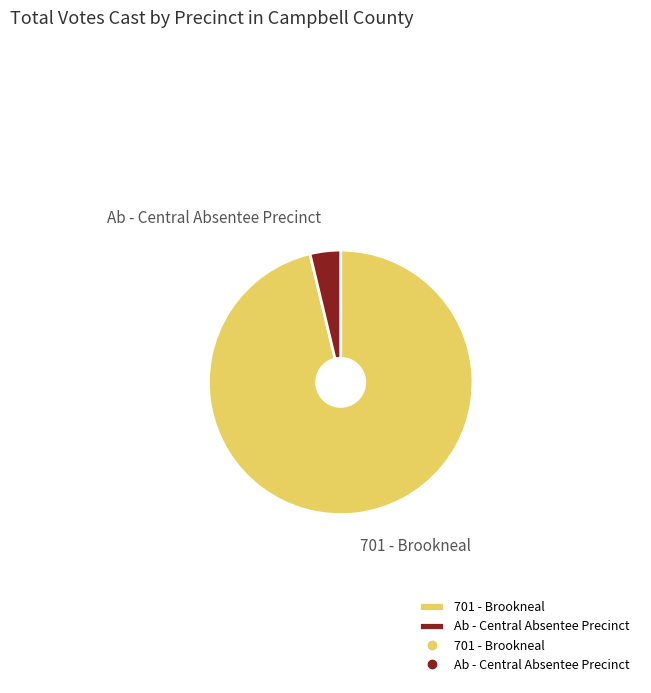

What is the largest slice in the pie chart?

701 - Brookneal